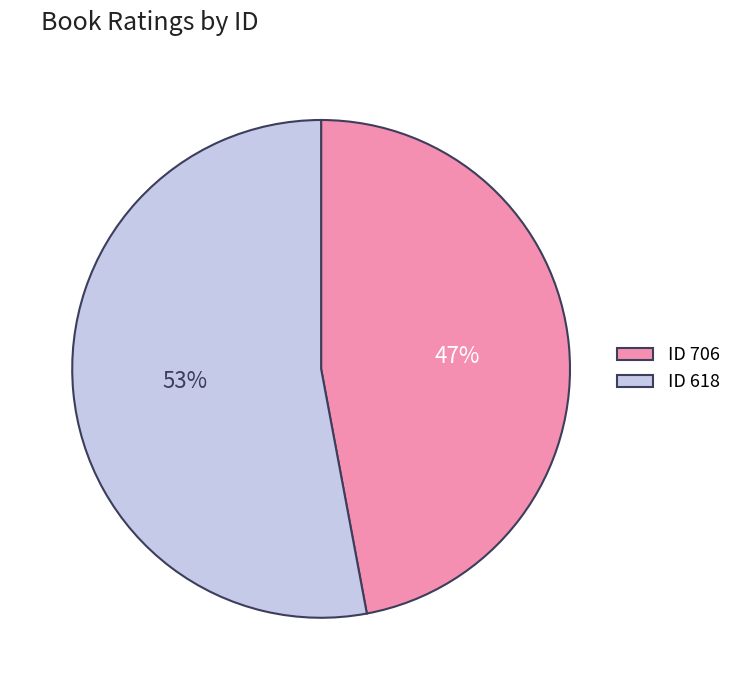

Which slice is the smallest?

ID 706